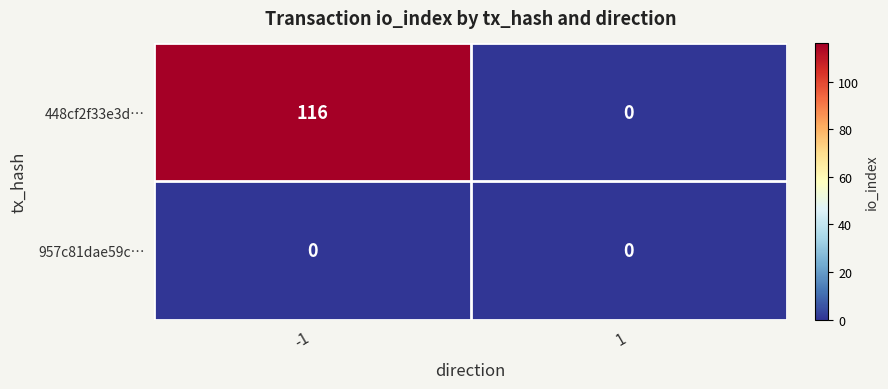

Which series has the widest spread of values?

448cf2f33e3d…